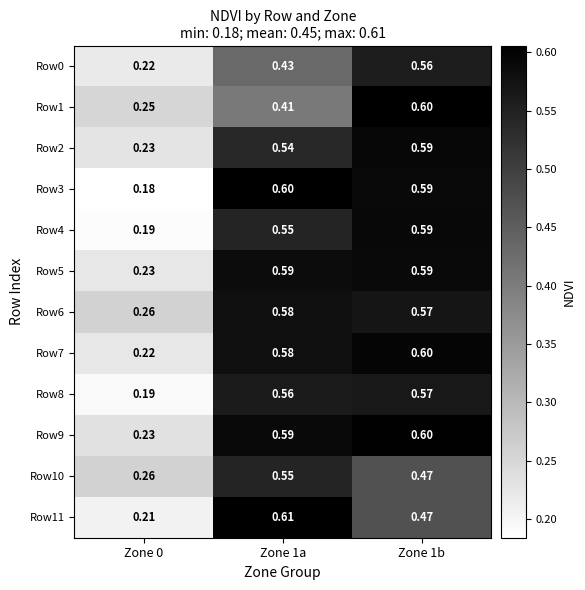

Count the number of categories in the chart.

3